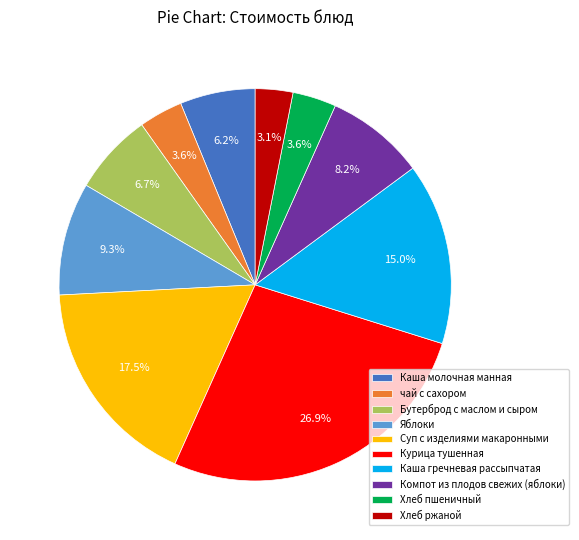

Count the number of slices in the pie.

10